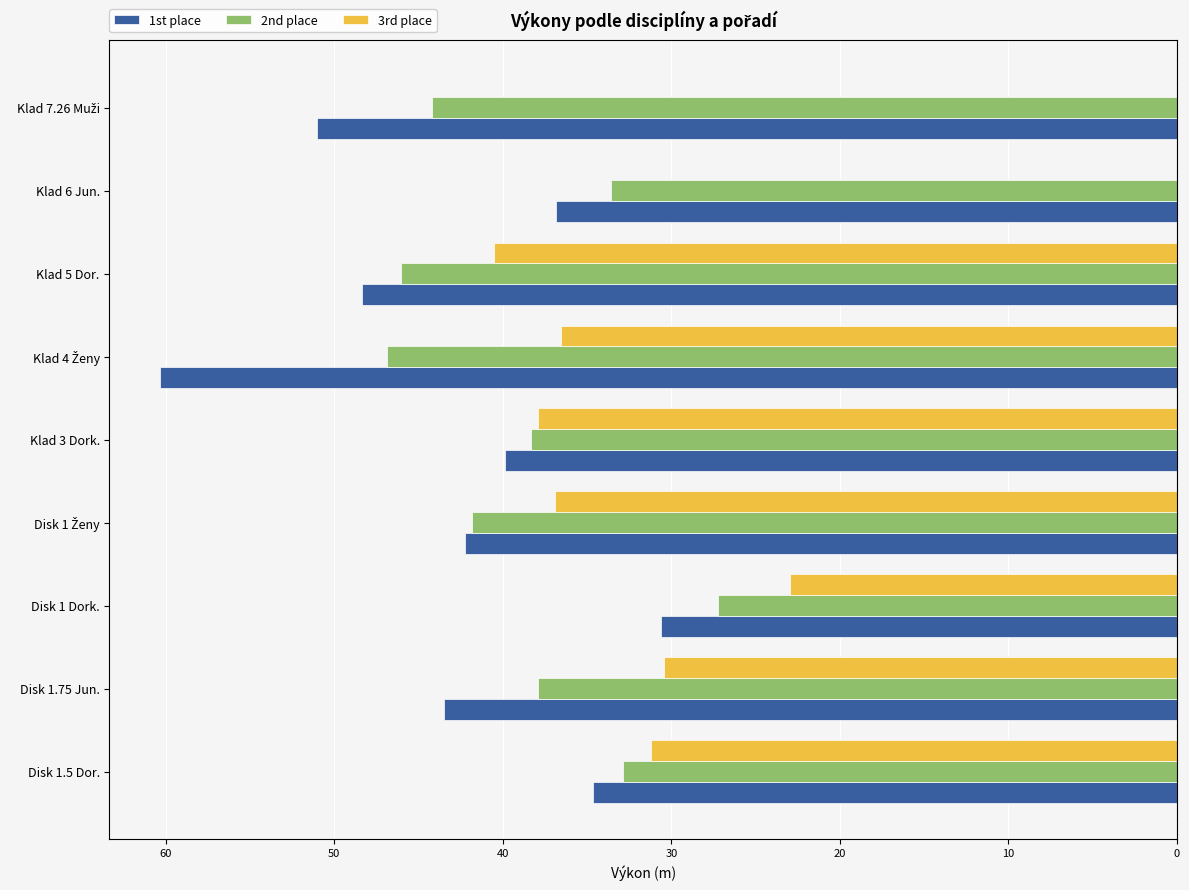

What are all the series names shown in the legend?

1st place, 2nd place, 3rd place